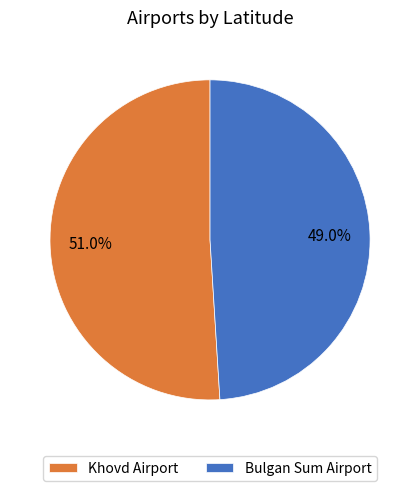

The Khovd Airport slice represents 59% of the pie. True or false?

False